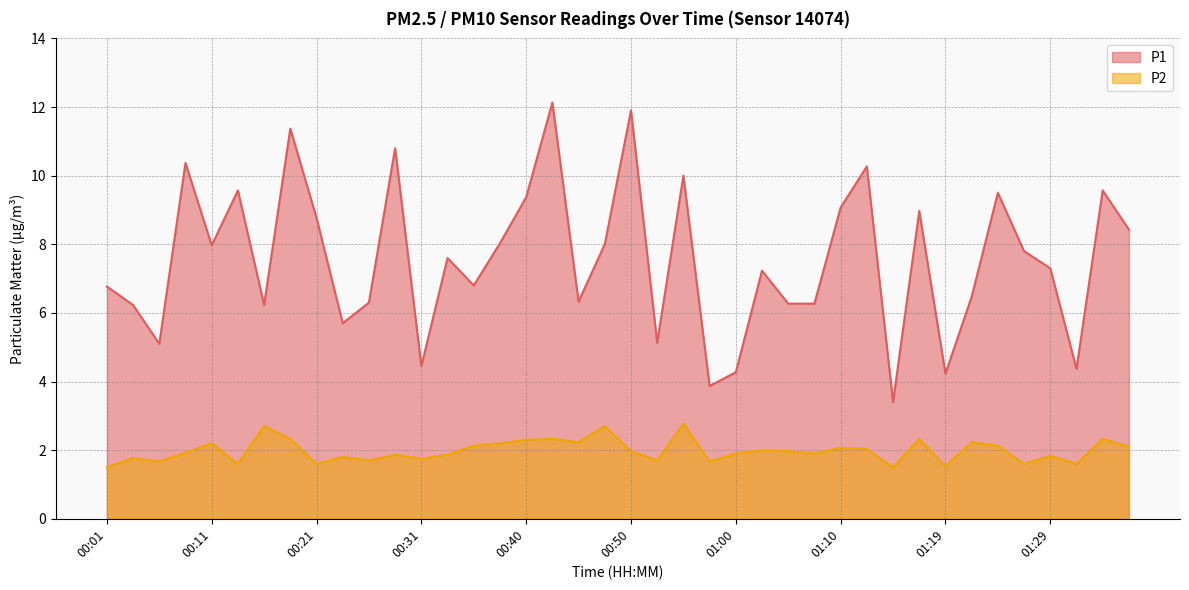

The P1 series shows 2.3 at 00:53. True or false?

False